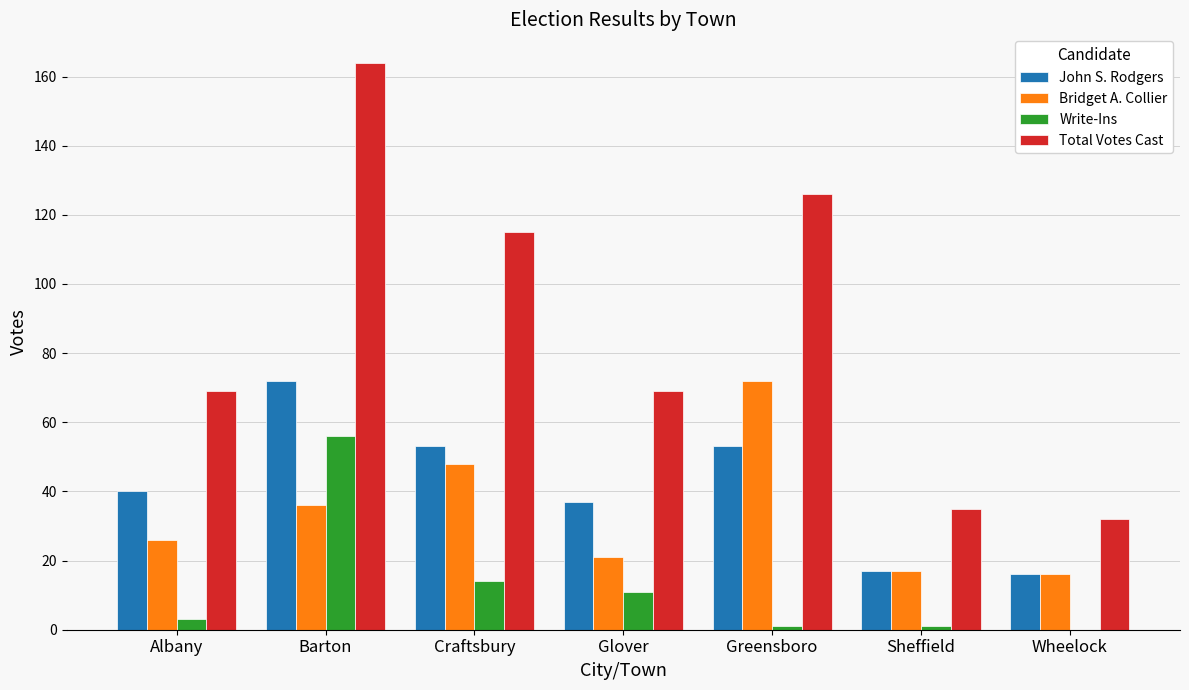

Reading right to left, transcribe all the data shown in this chart.

John S. Rodgers: Wheelock=16	Sheffield=17	Greensboro=53	Glover=37	Craftsbury=53	Barton=72	Albany=40
Bridget A. Collier: Wheelock=16	Sheffield=17	Greensboro=72	Glover=21	Craftsbury=48	Barton=36	Albany=26
Write-Ins: Wheelock=0	Sheffield=1	Greensboro=1	Glover=11	Craftsbury=14	Barton=56	Albany=3
Total Votes Cast: Wheelock=32	Sheffield=35	Greensboro=126	Glover=69	Craftsbury=115	Barton=164	Albany=69